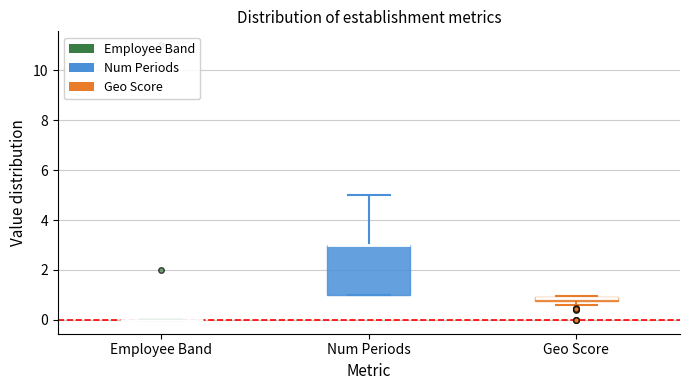

Comparing the boxes themselves (not the whiskers), which one is the tallest?

Num Periods